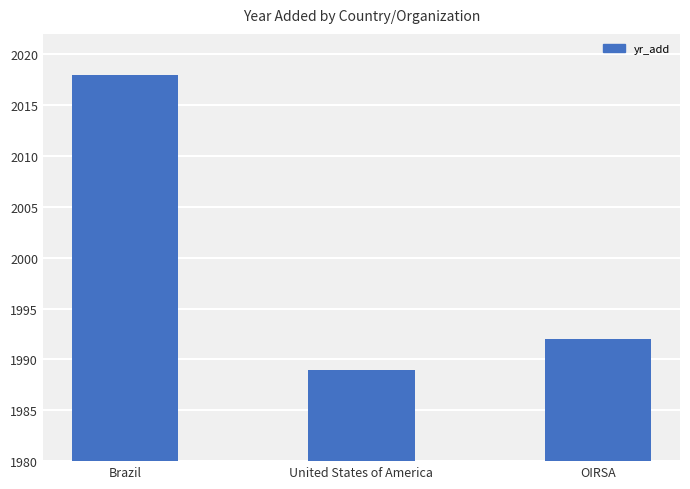

What is the average value?

2000